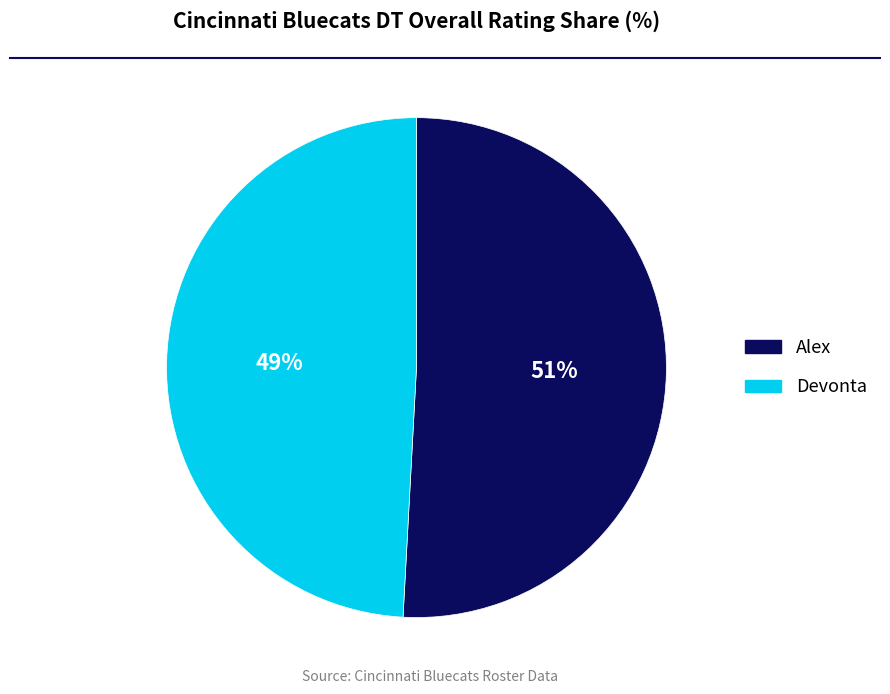

Which has a higher value, Alex or Devonta?

Alex